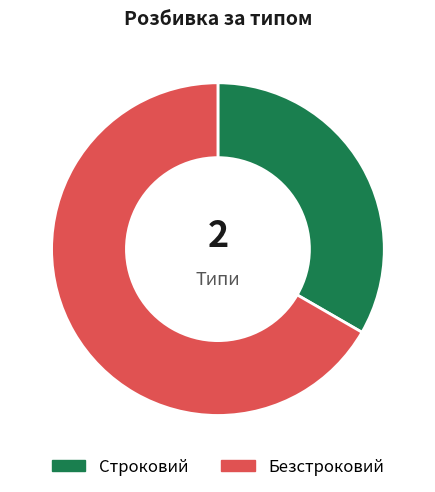

Is it true that Строковий is 26% of the pie?

False